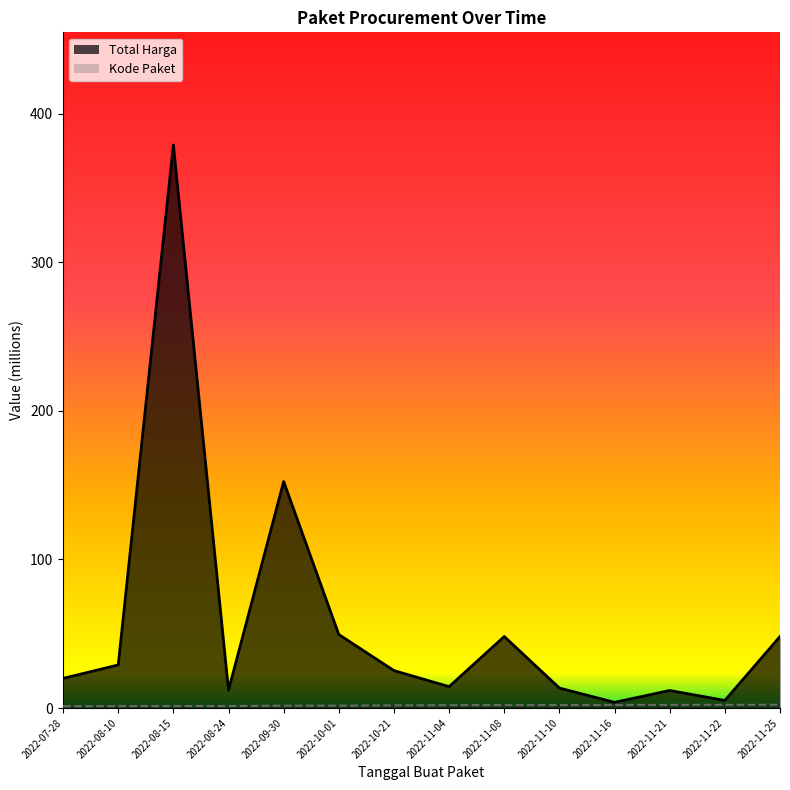

True or false: Total Harga and Kode Paket intersect in this chart.

False